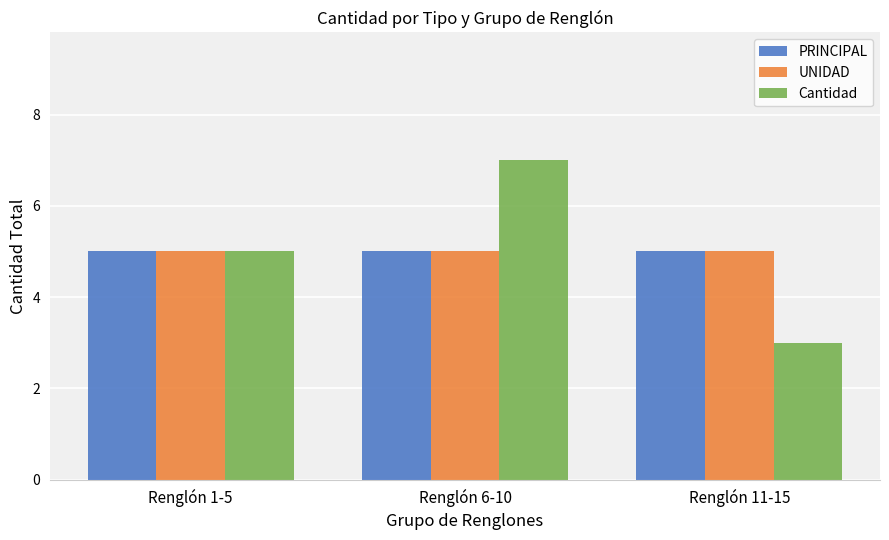

What is the label of the 1st bar from the right?

Renglón 11-15